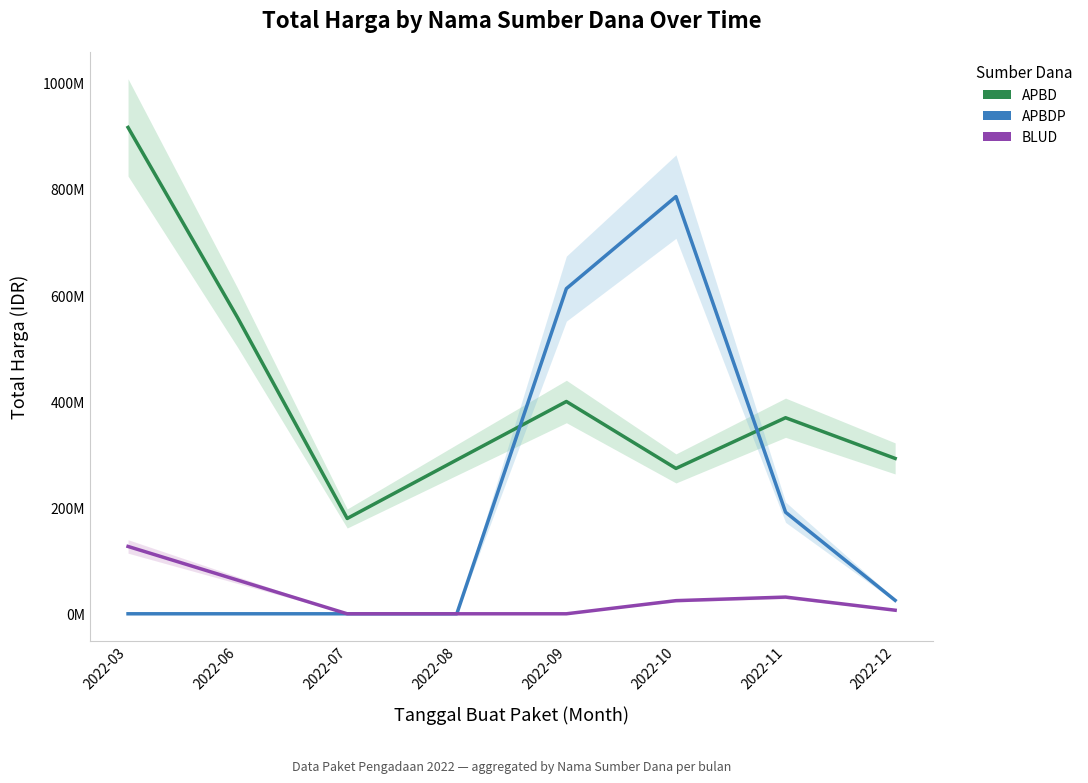

What is the sum of the APBDP values at 2022-07 and 2022-12?

25321500.0